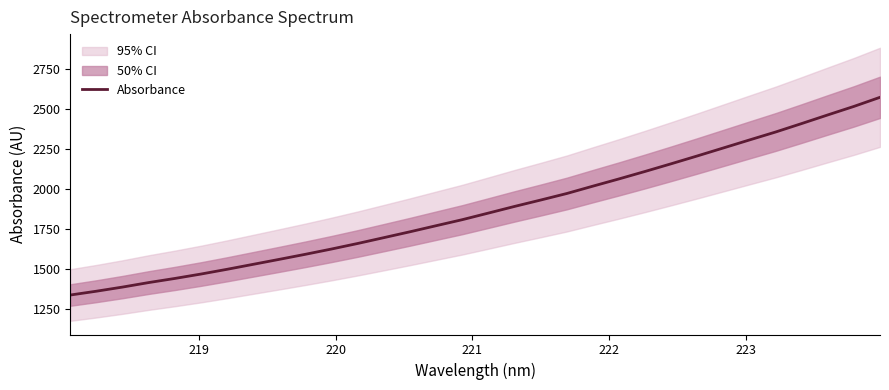

What is the minimum value for Absorbance?

1339.8